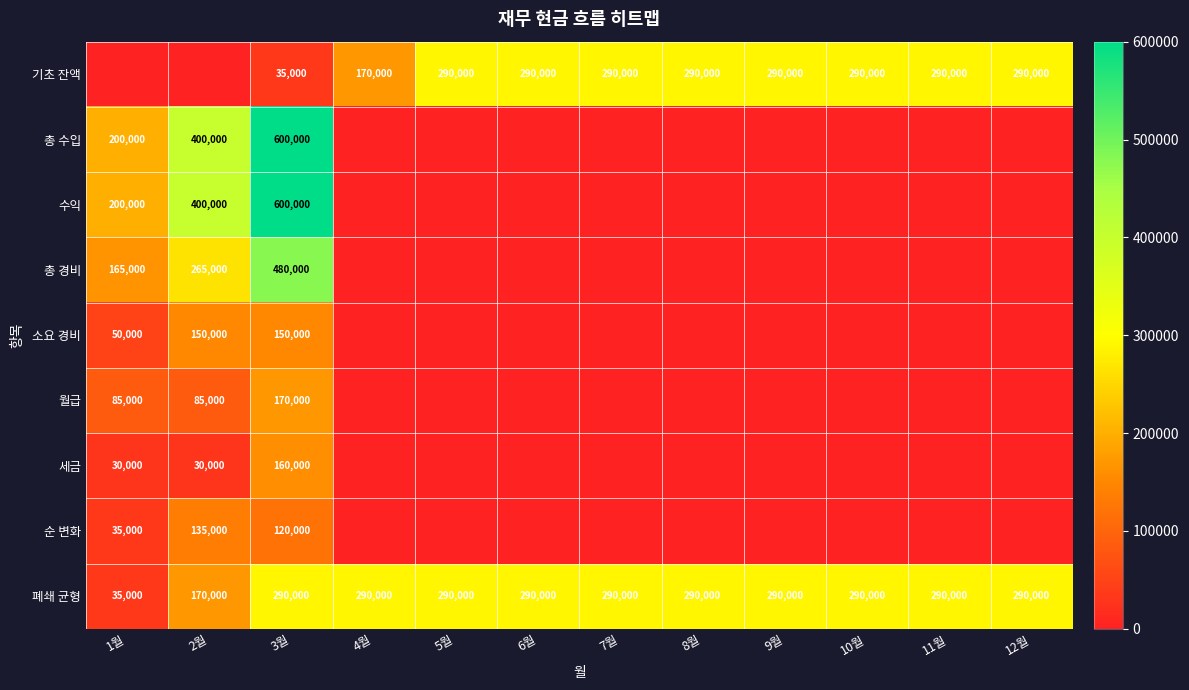

At which category is the sum across all series the highest?

3월